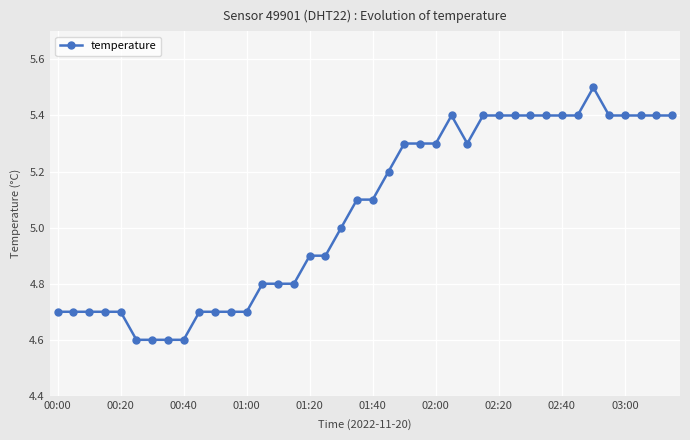

What is the value of the 9th point from the left?

4.6